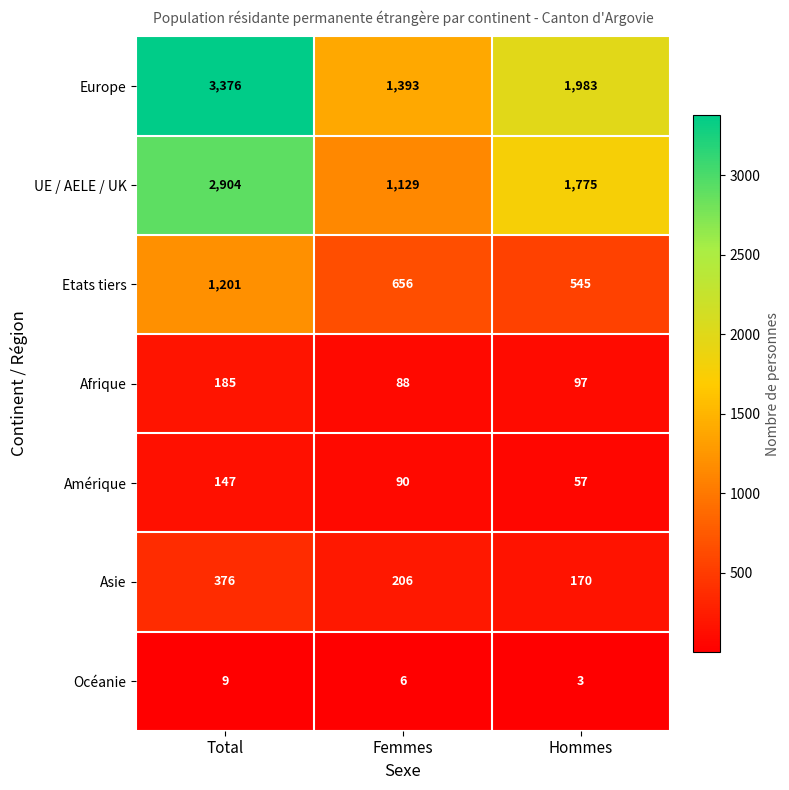

What is the greatest value displayed?

3376